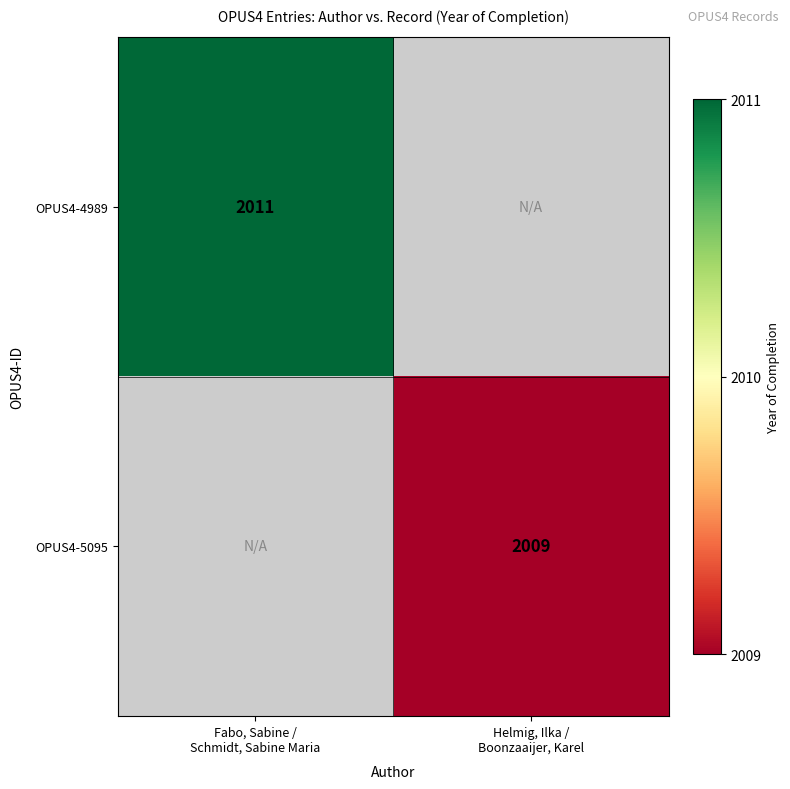

What is the smallest value displayed?

2009.0